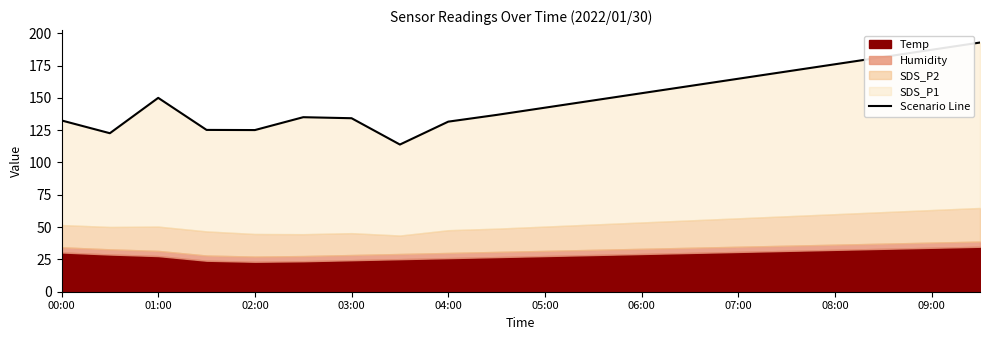

What is the maximum value shown in the chart?

192.8